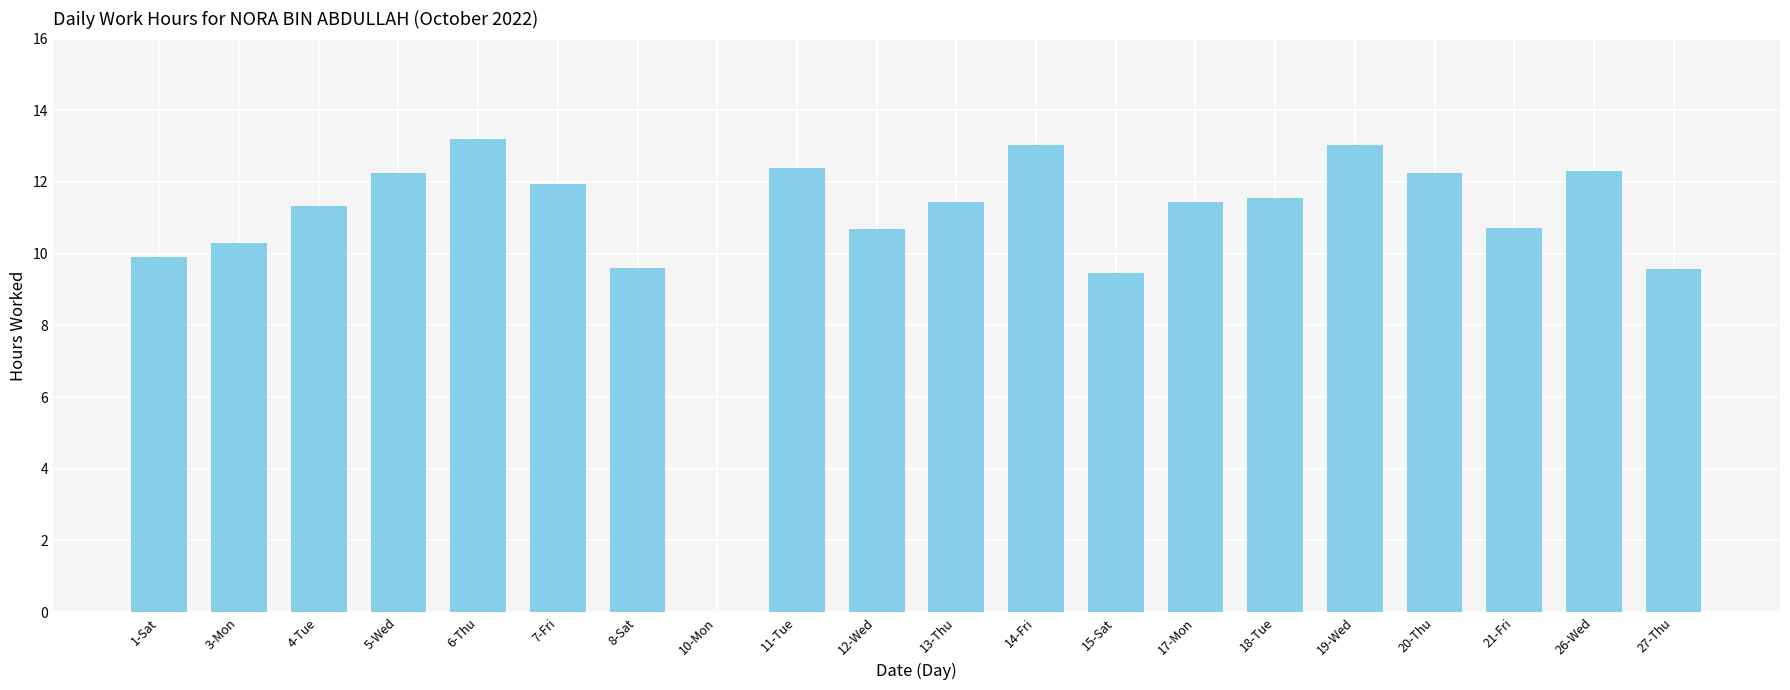

Which has a higher value, 5-Wed or 18-Tue?

5-Wed